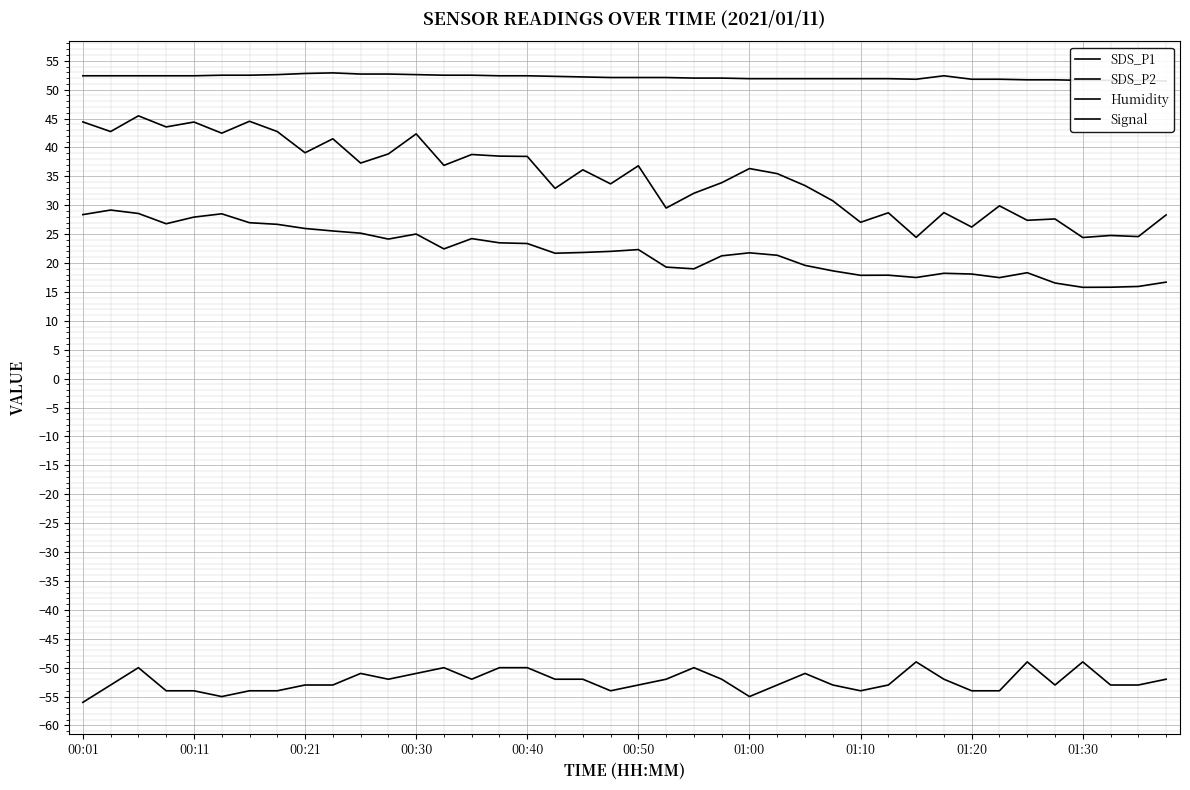

Reading right to left, what are all the values shown in this chart?

SDS_P1: 28.3	24.6	24.8	24.4	27.6	27.4	29.9	26.2	28.7	24.4	28.7	27.1	30.8	33.4	35.5	36.4	33.9	32.1	29.5	36.8	33.7	36.1	32.9	38.5	38.5	38.8	36.9	42.4	38.9	37.3	41.5	39.1	42.8	44.5	42.5	44.4	43.5	45.5	42.8	44.4
SDS_P2: 16.7	15.9	15.8	15.8	16.6	18.3	17.5	18.1	18.2	17.5	17.9	17.9	18.6	19.6	21.4	21.8	21.2	19.0	19.3	22.3	22.0	21.8	21.7	23.4	23.5	24.2	22.4	25.0	24.1	25.2	25.6	26.0	26.7	27.0	28.5	27.9	26.8	28.6	29.2	28.4
Humidity: 51.5	51.6	51.6	51.6	51.7	51.7	51.8	51.8	52.4	51.8	51.9	51.9	51.9	51.9	51.9	51.9	52.0	52.0	52.1	52.1	52.1	52.2	52.3	52.4	52.4	52.5	52.5	52.6	52.7	52.7	52.9	52.8	52.6	52.5	52.5	52.4	52.4	52.4	52.4	52.4
Signal: -52.0	-53.0	-53.0	-49.0	-53.0	-49.0	-54.0	-54.0	-52.0	-49.0	-53.0	-54.0	-53.0	-51.0	-53.0	-55.0	-52.0	-50.0	-52.0	-53.0	-54.0	-52.0	-52.0	-50.0	-50.0	-52.0	-50.0	-51.0	-52.0	-51.0	-53.0	-53.0	-54.0	-54.0	-55.0	-54.0	-54.0	-50.0	-53.0	-56.0